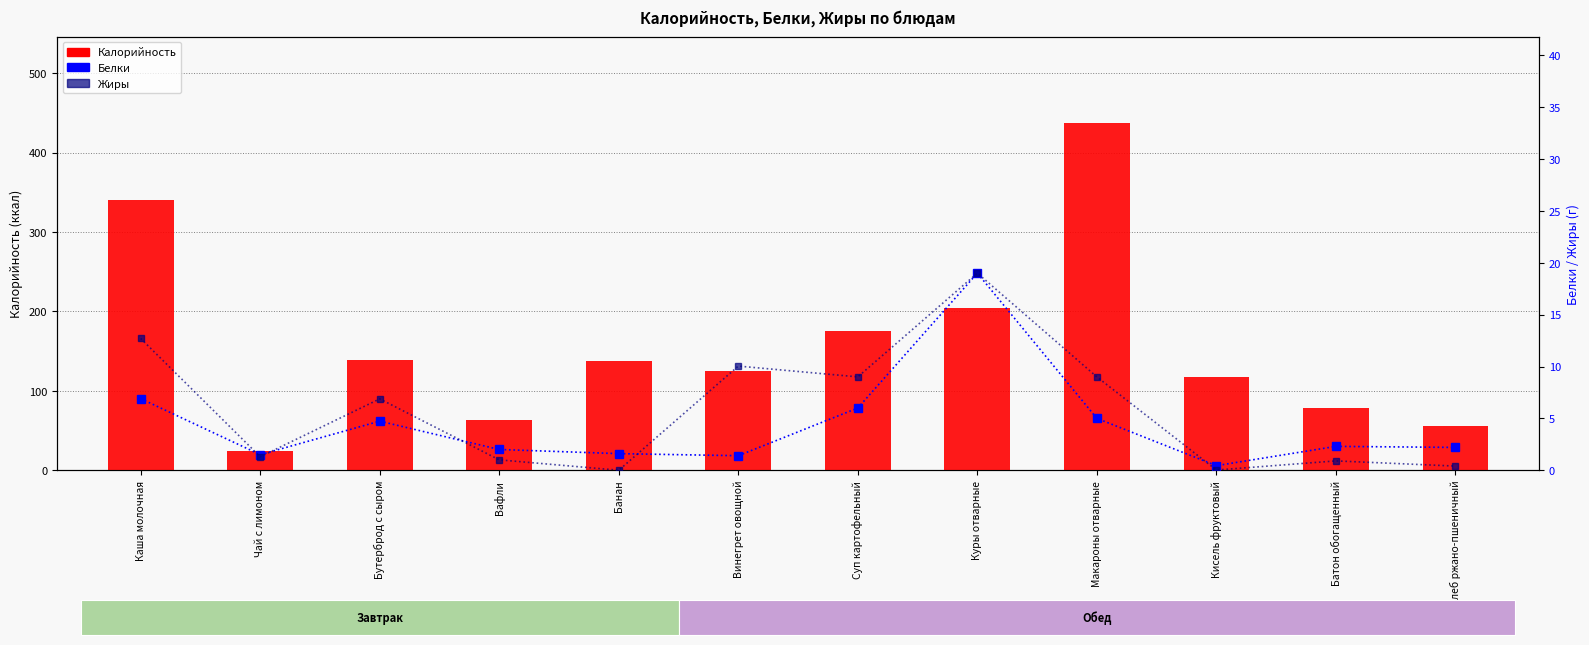

Reading left to right, extract all data points from this chart.

Калорийность: Каша молочная=340.9	Чай с лимоном=24.0	Бутерброд с сыром=139.0	Вафли=63.0	Банан=137.0	Винегрет овощной=125.1	Суп картофельный=176.0	Куры отварные=204.0	Макароны отварные=437.0	Кисель фруктовый=118.0	Батон обогащенный=78.0	Хлеб ржано-пшеничный=56.0
Белки: Каша молочная=6.9	Чай с лимоном=1.5	Бутерброд с сыром=4.7	Вафли=2.0	Банан=1.6	Винегрет овощной=1.4	Суп картофельный=6.0	Куры отварные=19.0	Макароны отварные=5.0	Кисель фруктовый=0.4	Батон обогащенный=2.3	Хлеб ржано-пшеничный=2.2
Жиры: Каша молочная=12.7	Чай с лимоном=1.3	Бутерброд с сыром=6.9	Вафли=1.0	Банан=0.0	Винегрет овощной=10.0	Суп картофельный=9.0	Куры отварные=19.0	Макароны отварные=9.0	Кисель фруктовый=0.0	Батон обогащенный=0.9	Хлеб ржано-пшеничный=0.4